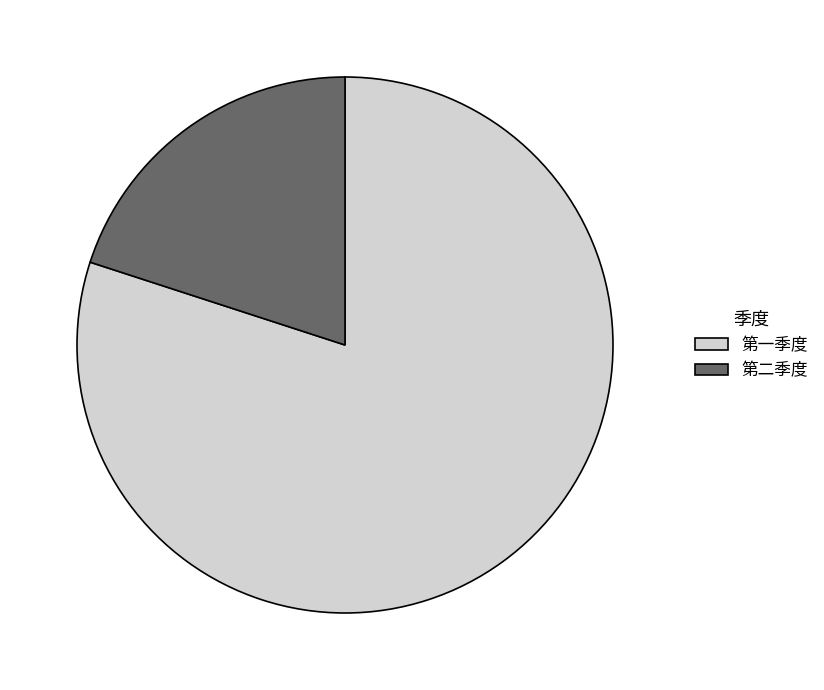

True or false: 第一季度 accounts for 86% of the total.

False